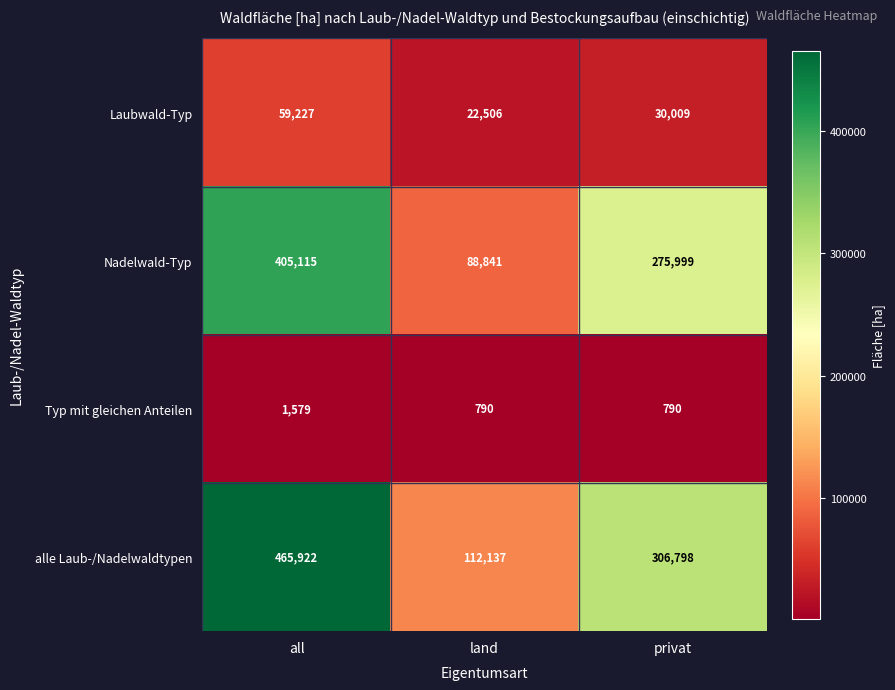

Which series has the largest total across all categories?

alle Laub-/Nadelwaldtypen